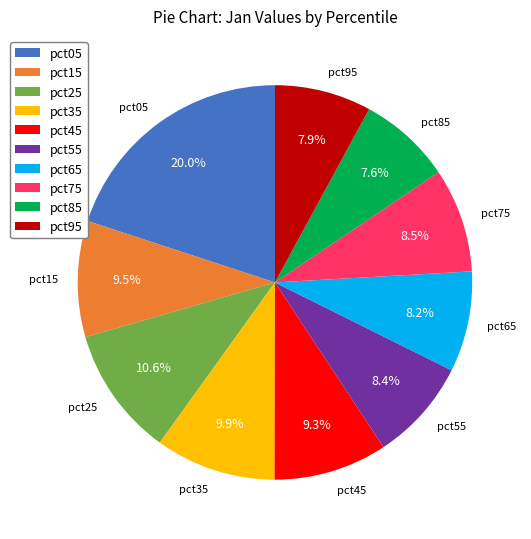

True or false: pct85 accounts for 15% of the total.

False